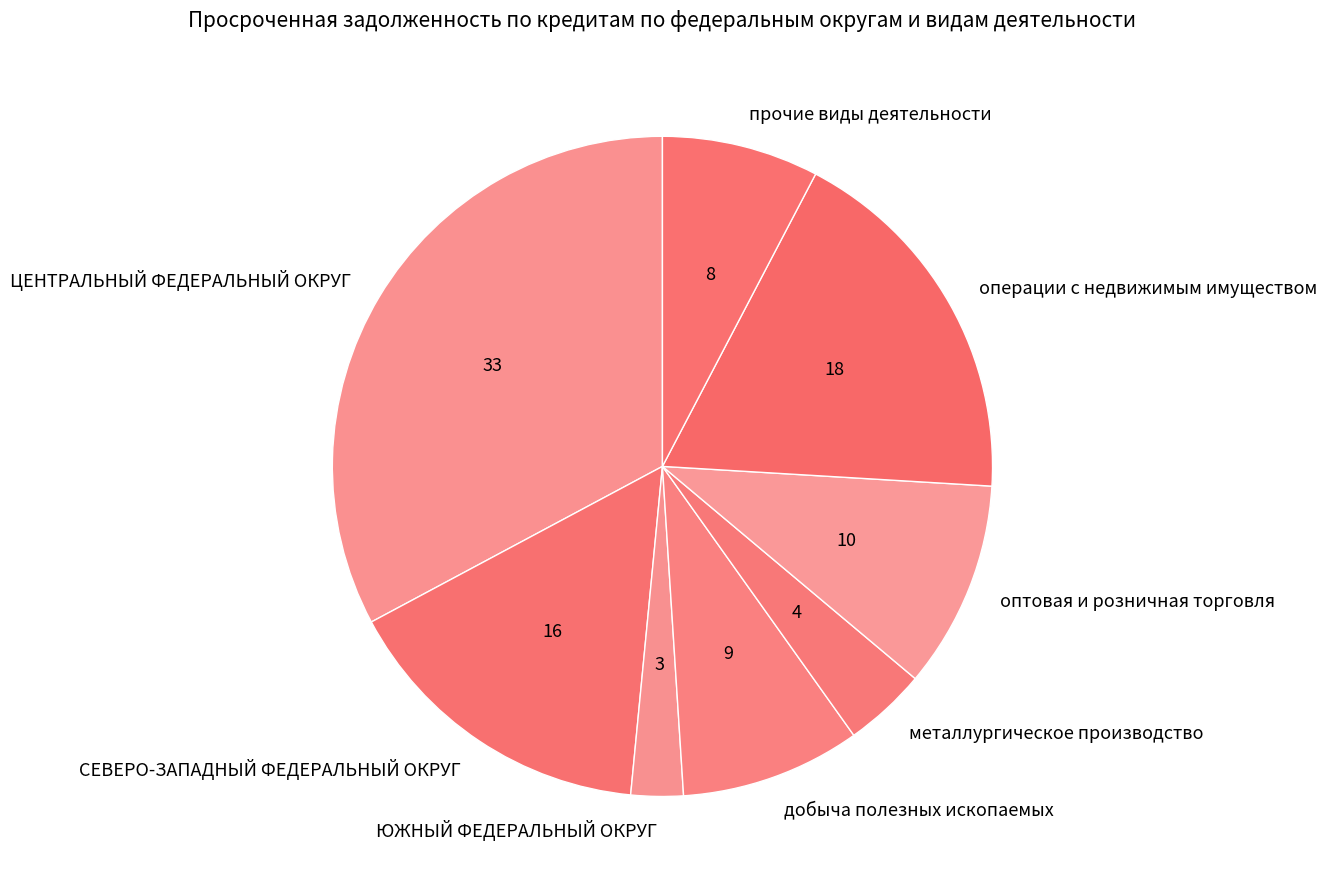

The добыча полезных ископаемых slice represents 19% of the pie. True or false?

False